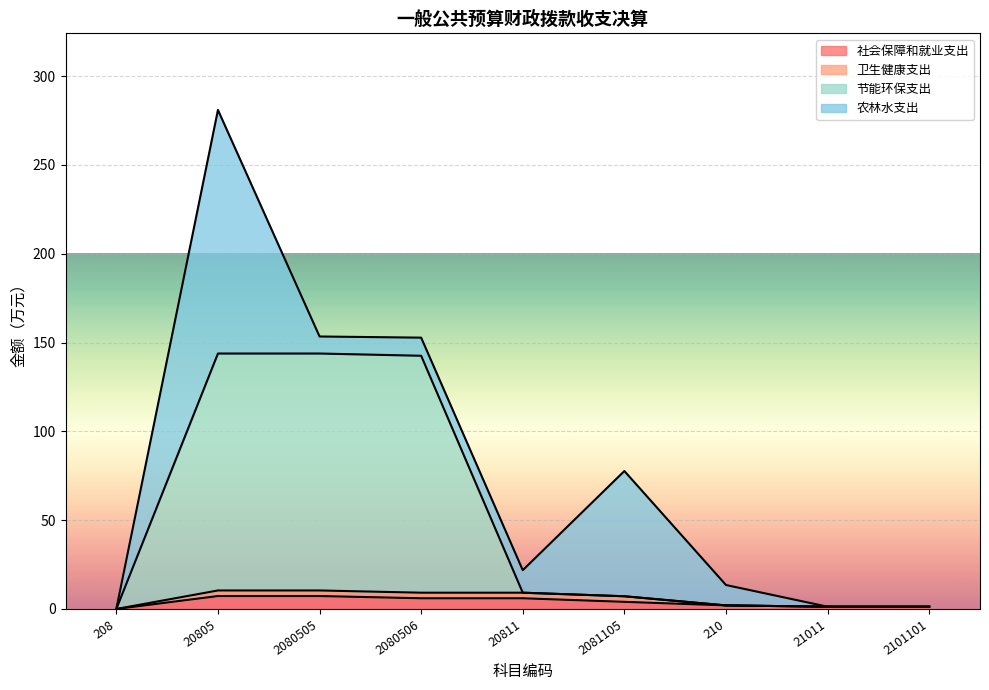

What is the maximum value for 社会保障和就业支出?

7.3